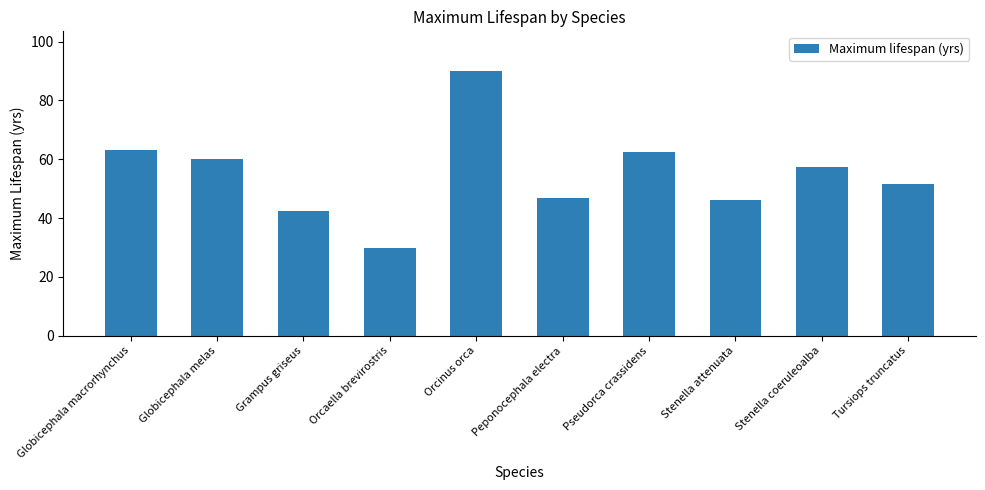

What is the sum of all values?

550.1